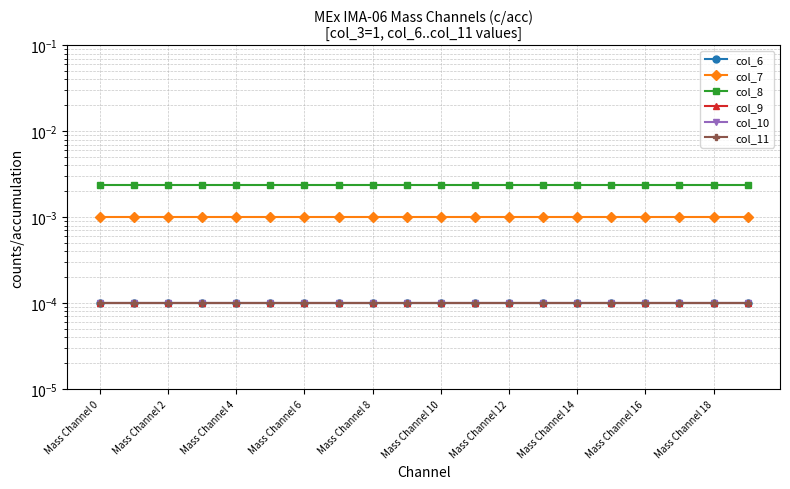

Which label corresponds to the smallest value in the chart?

Mass Channel 0